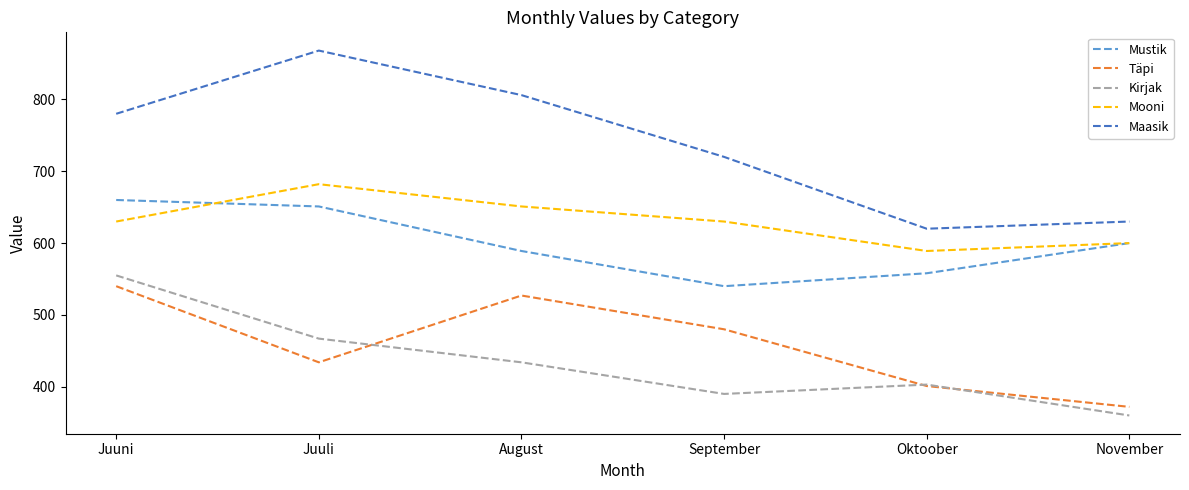

At which label is Maasik closest to 744?

September